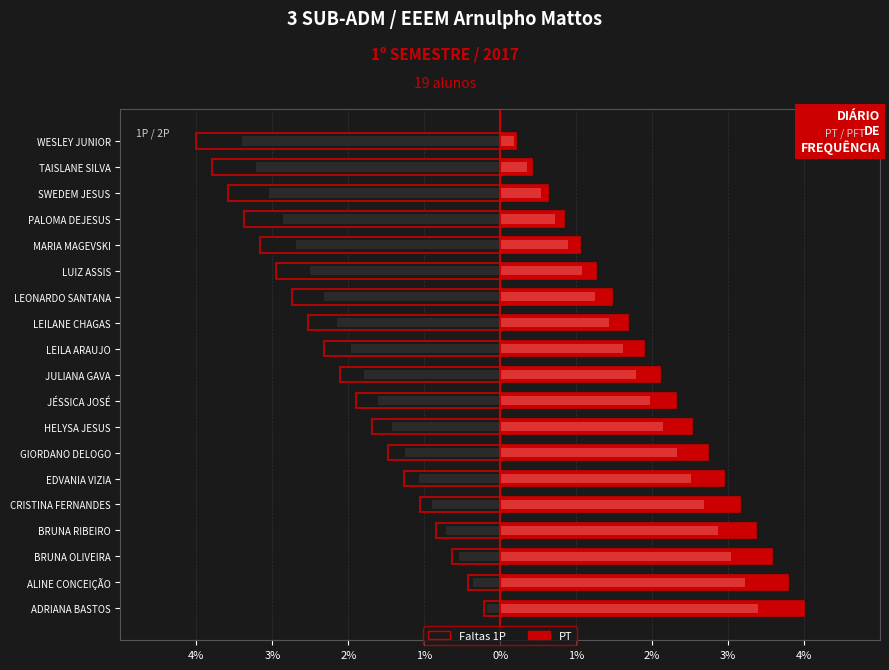

Does the chart contain any negative values?

Yes